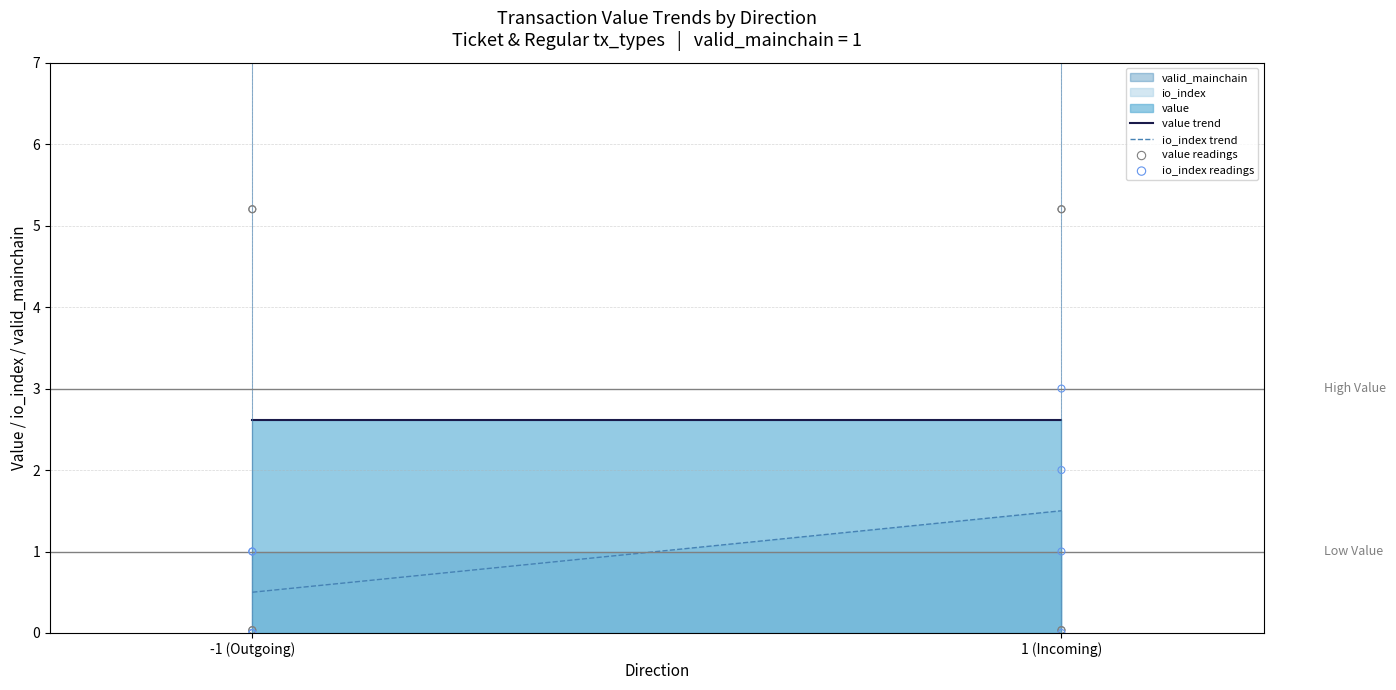

True or false: io_index trend and value trend cross at least once.

False